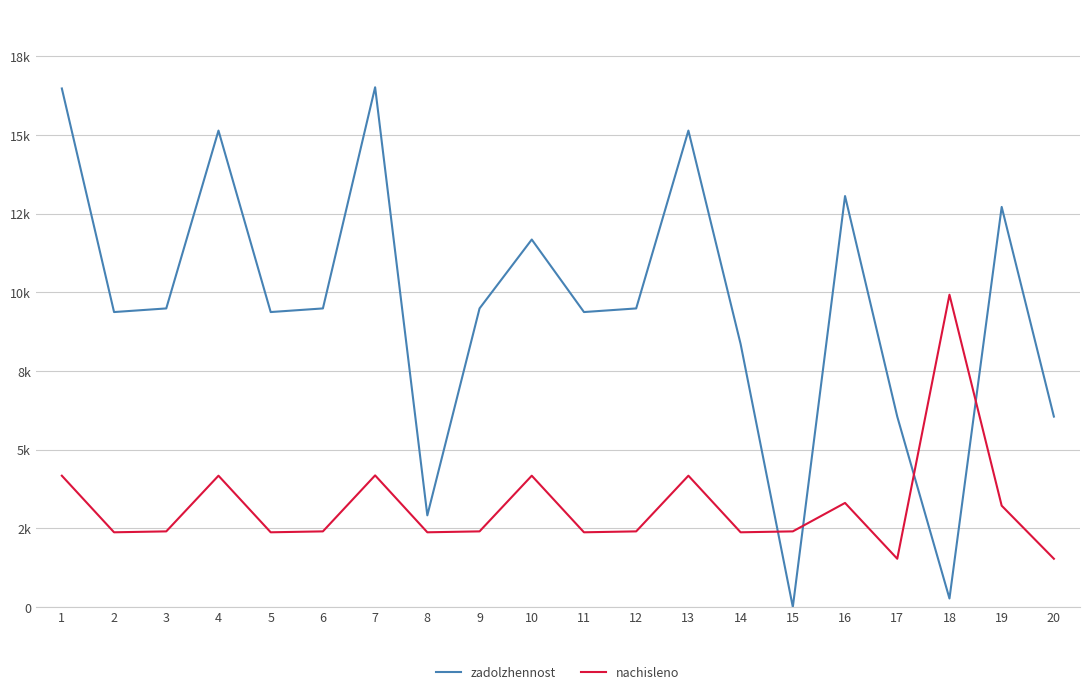

True or false: zadolzhennost and nachisleno cross at least once.

True